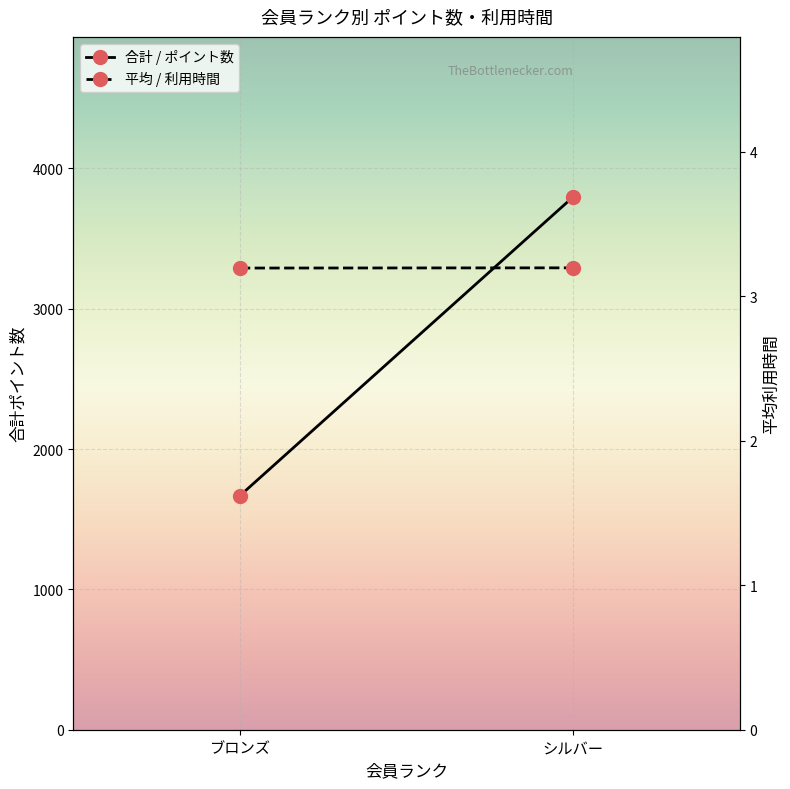

List the series in order of their overall mean, highest first.

合計 / ポイント数, 平均 / 利用時間